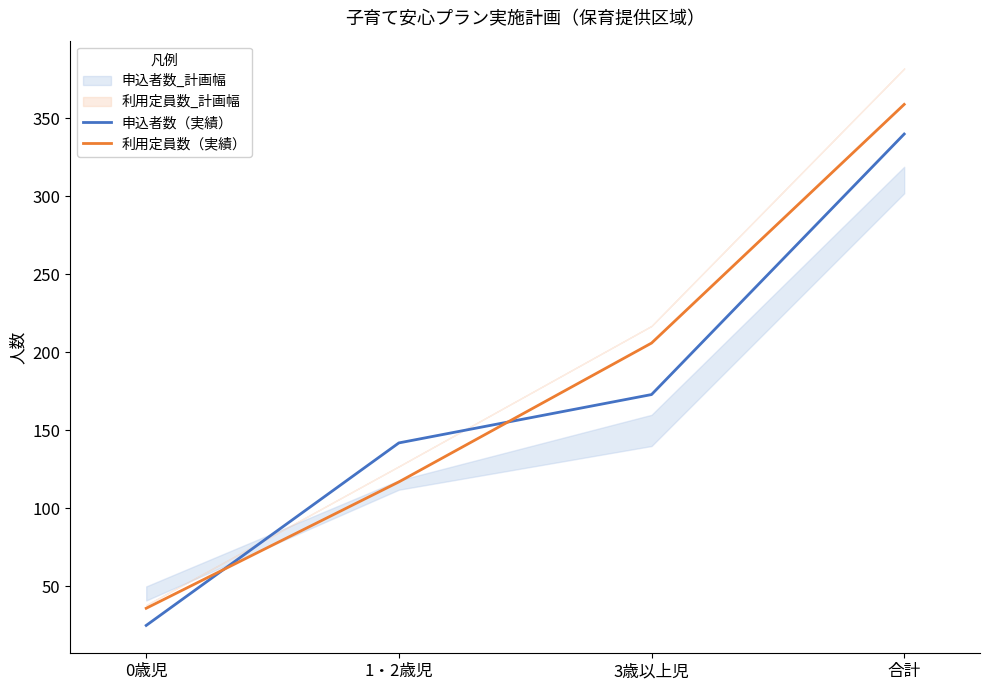

At which label is 利用定員数（実績） closest to 197?

3歳以上児